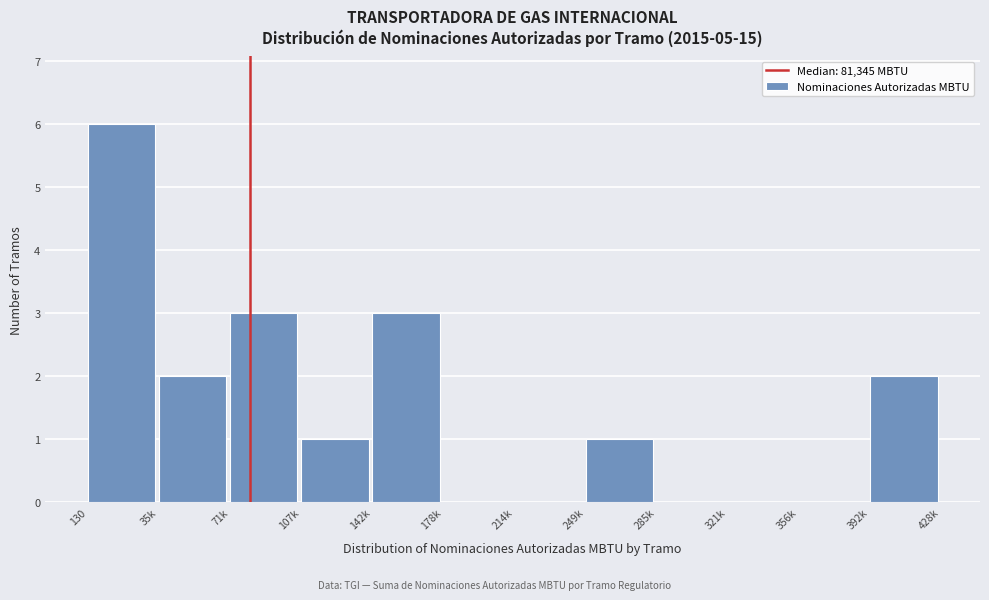

Reading left to right, list all the values displayed in this chart.

130=6	35k=2	71k=3	107k=1	142k=3	178k=0	214k=0	249k=1	285k=0	321k=0	356k=0	392k=2